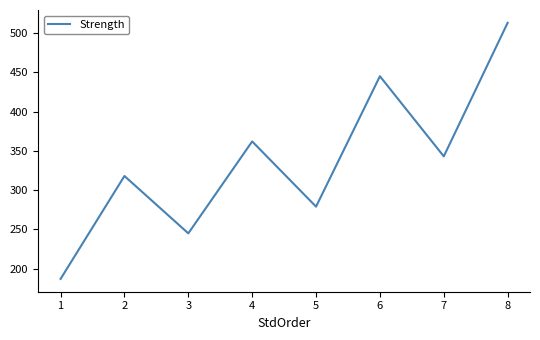

Where is the data nearest to the value 350?

7